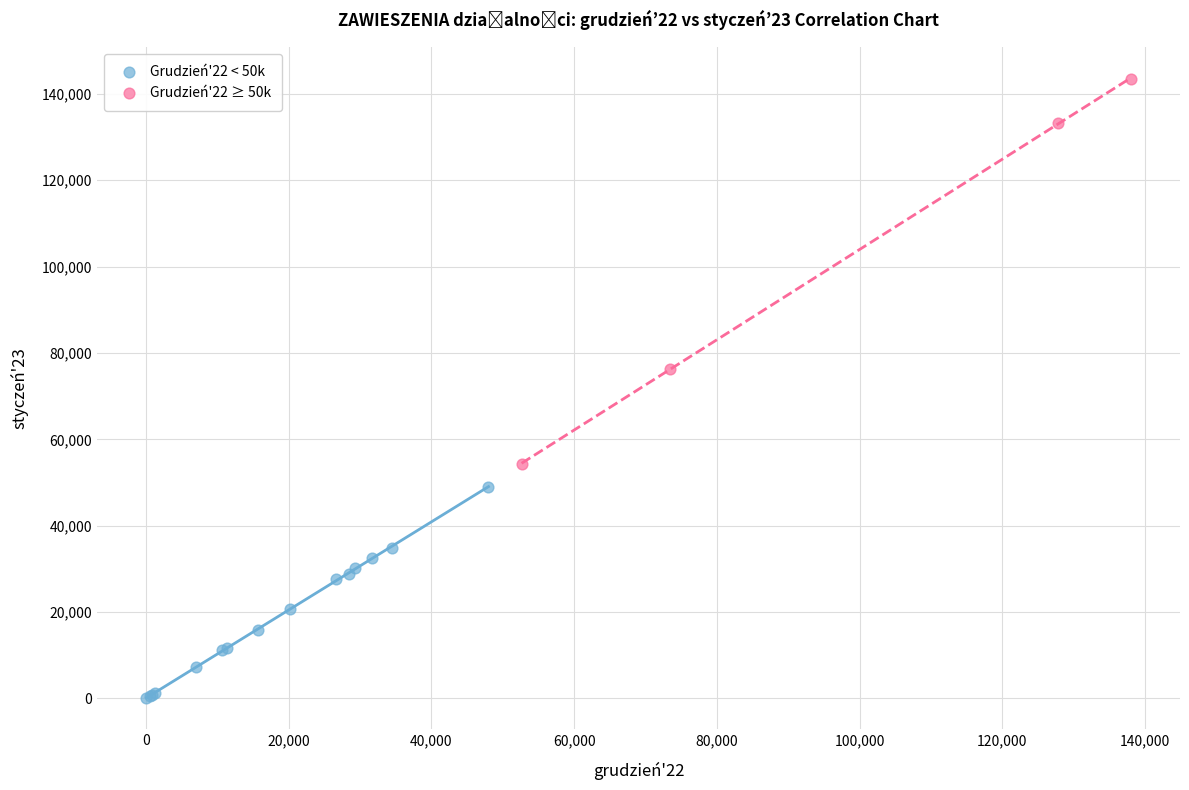

Which series reaches the minimum Y coordinate?

Grudzień'22 < 50k